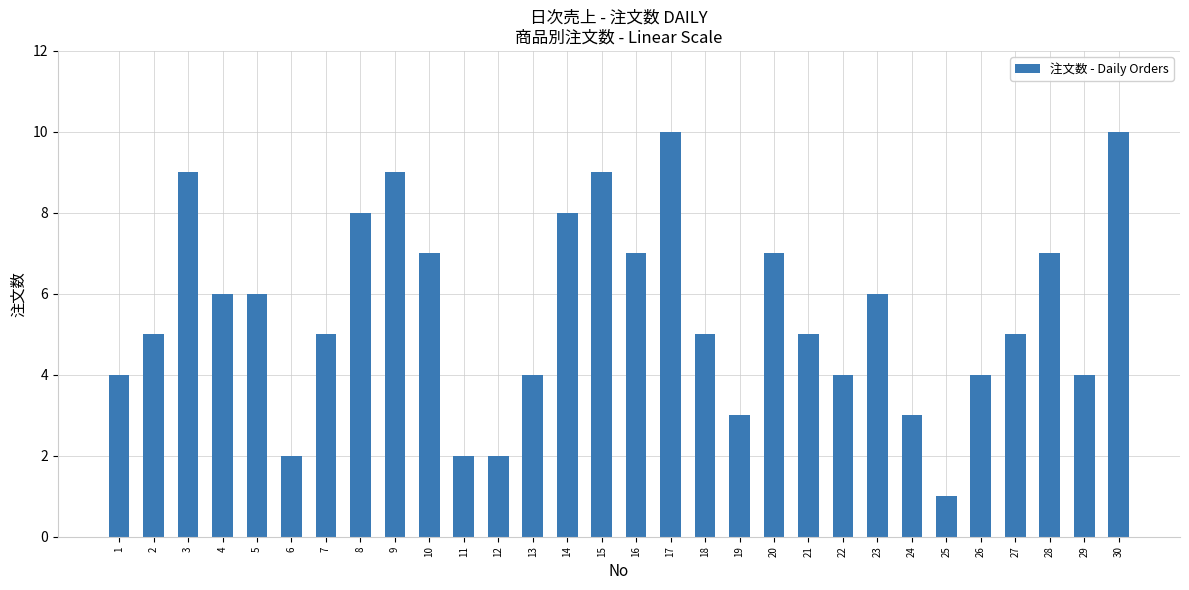

What is the smallest value displayed?

1